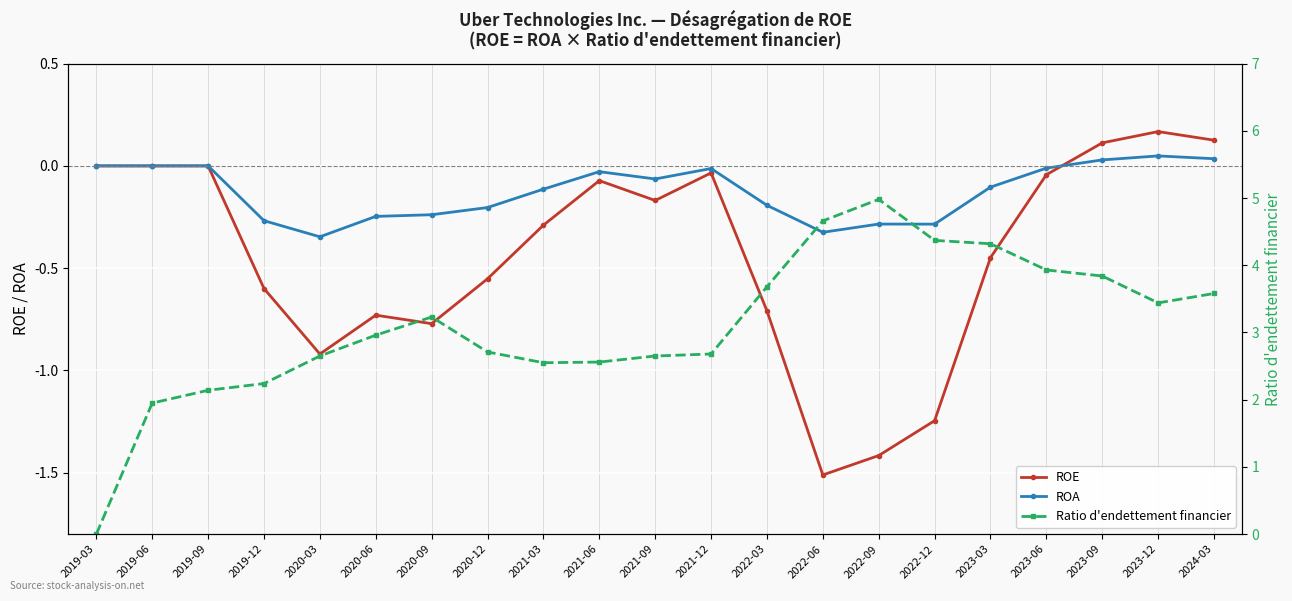

In Ratio d'endettement financier, how many points are higher than both neighbors (excluding endpoints)?

2